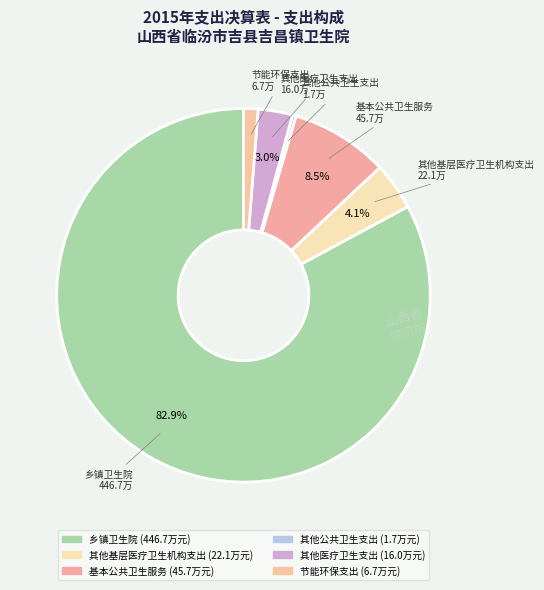

How many slices are in this pie chart?

6